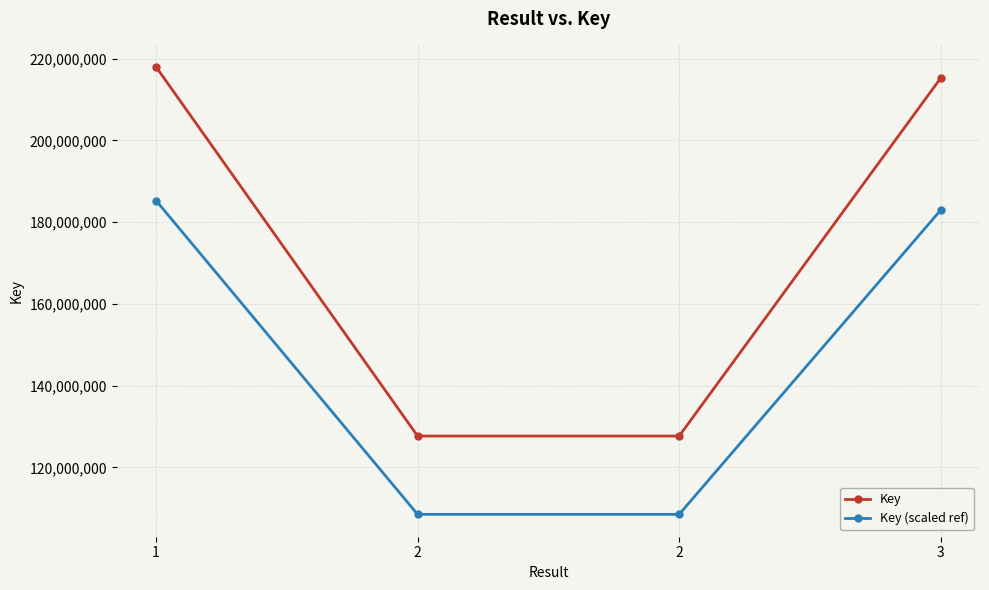

True or false: Key (scaled ref) and Key intersect in this chart.

False